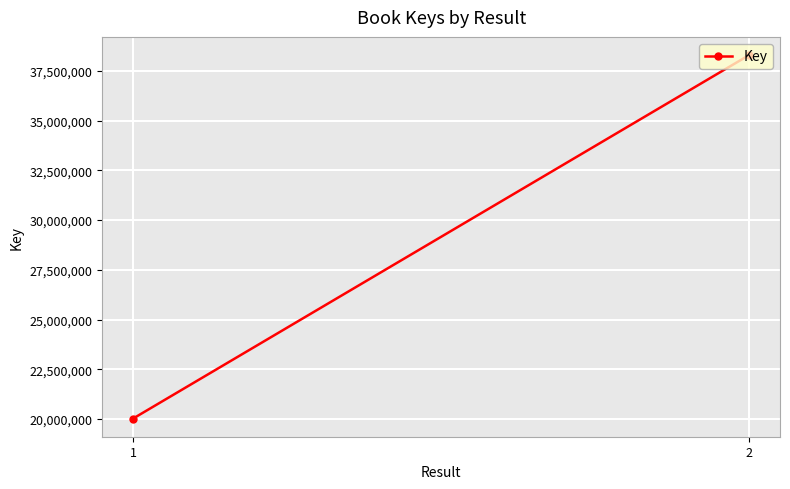

List the labels in order of value, smallest first.

1, 2